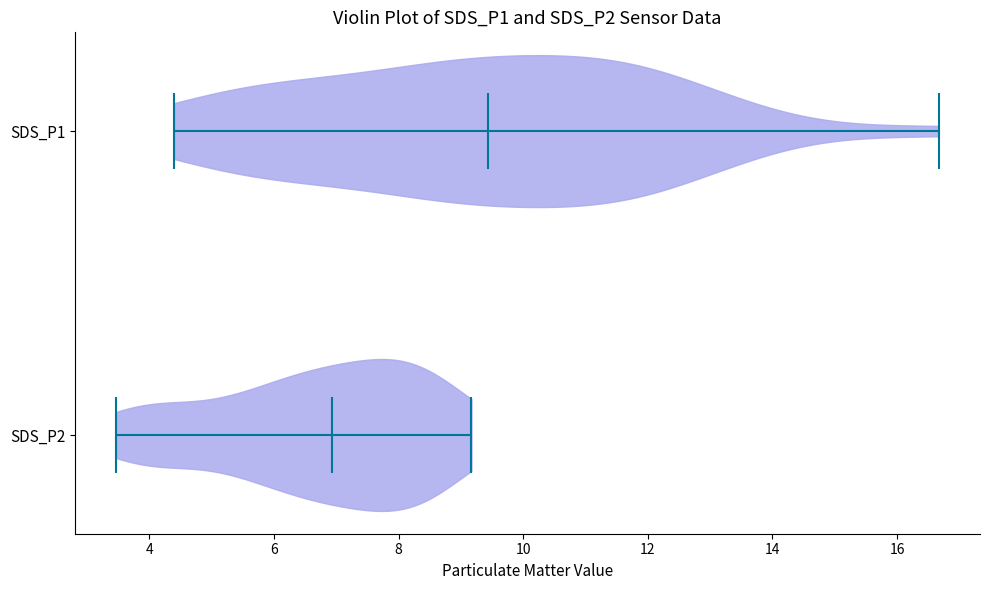

Reading bottom to top, read every violin against the x-axis: where its median line is, and the lowest and highest points it reaches. The values are not printed on the chart, so give them approximately, as read against the axis.

SDS_P2: median line 7.0, lowest point 3.4, highest point 9.2
SDS_P1: median line 9.4, lowest point 4.4, highest point 16.6